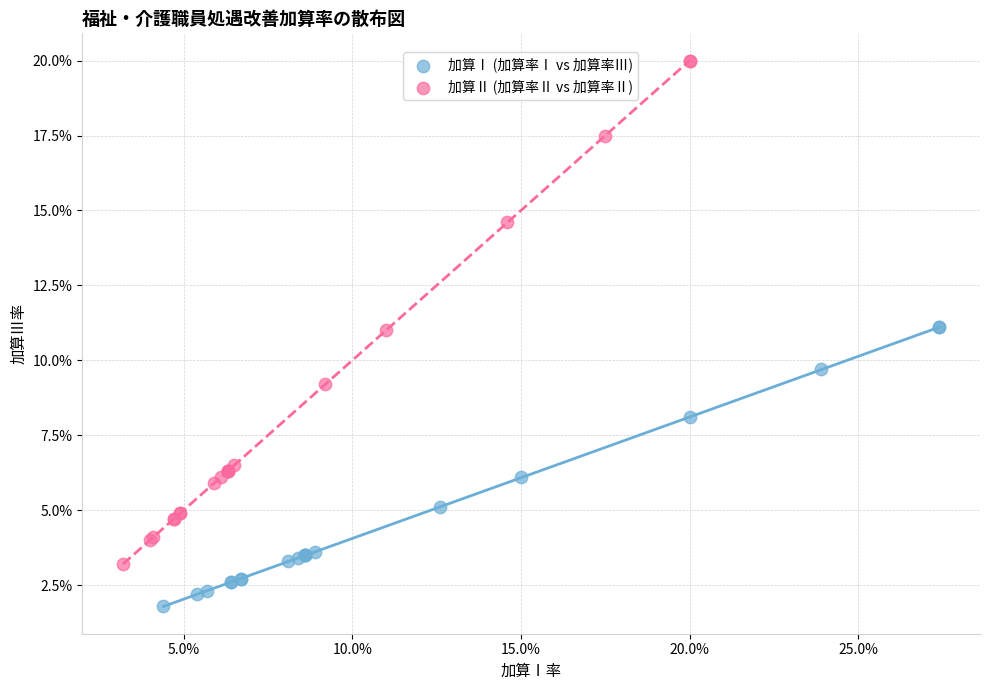

What are all the series names shown in the legend?

加算Ⅰ (加算率Ⅰ vs 加算率Ⅲ), 加算Ⅱ (加算率Ⅱ vs 加算率Ⅱ)